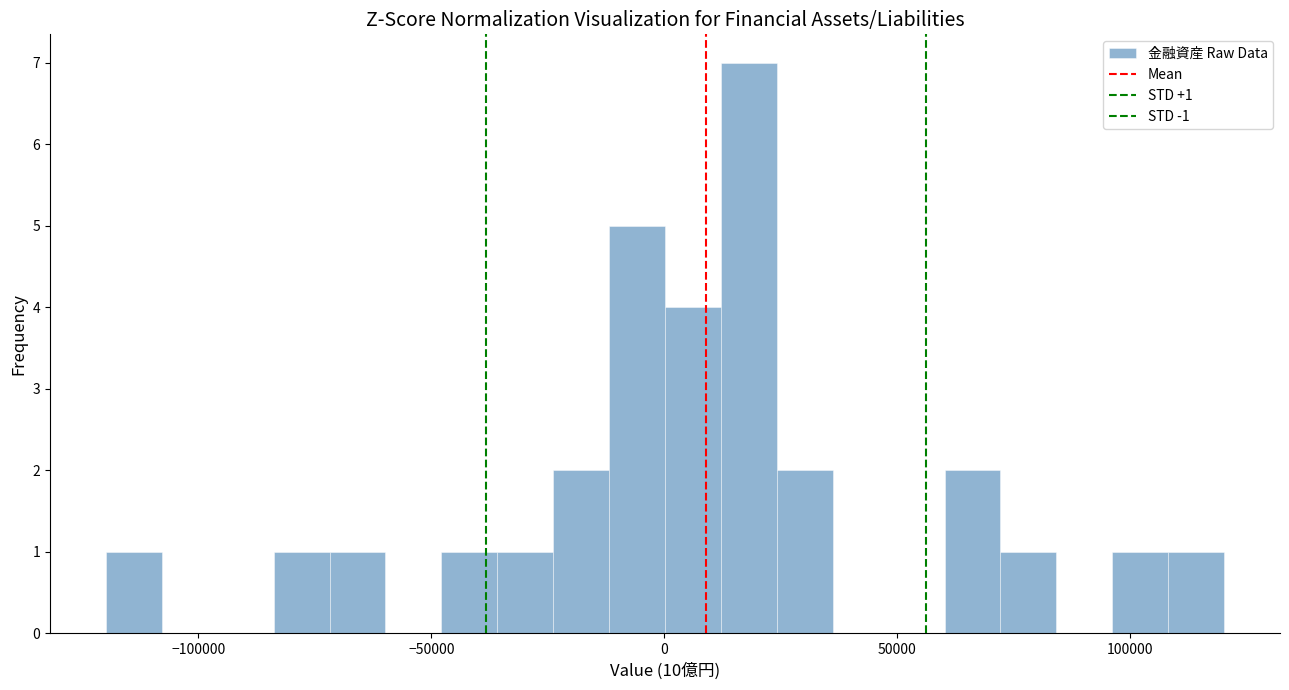

Around what value on the x-axis is the tallest bar? Give the approximate position of its centre, as read against the axis.

20000